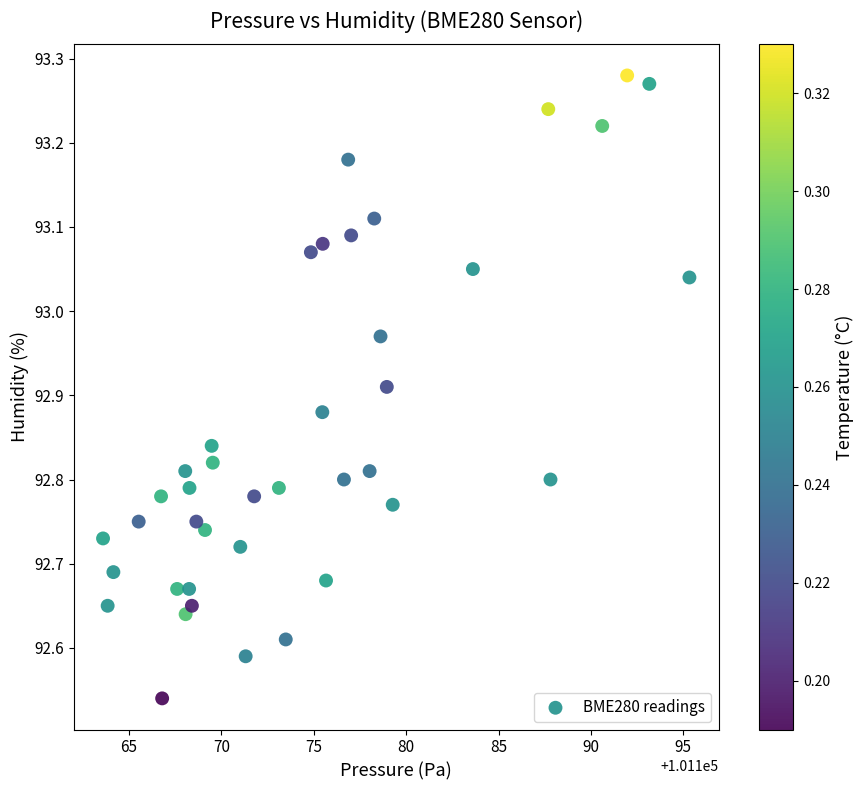

What is the range of Y values (max minus min)?

0.7